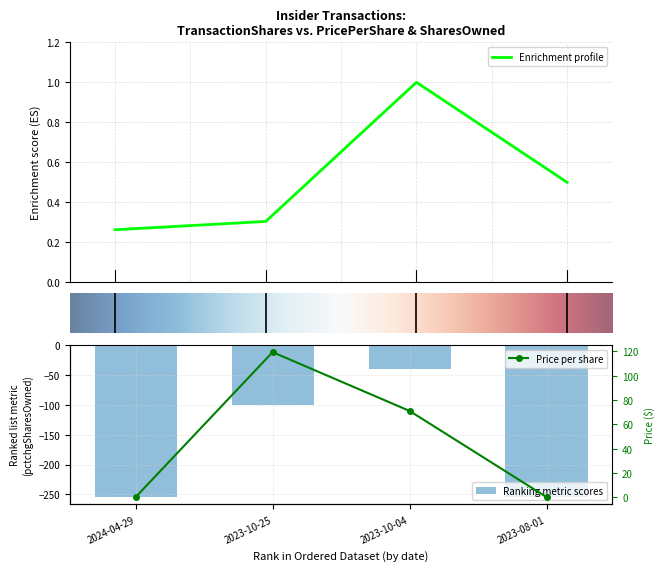

True or false: Enrichment profile has more than 0 points higher than both neighbors.

True